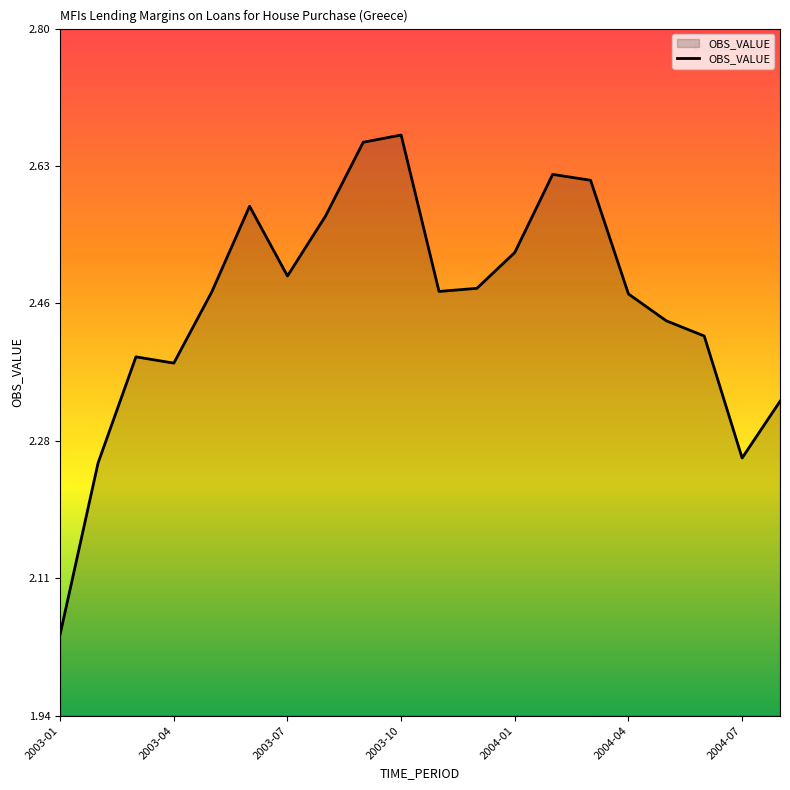

What is the difference between the maximum and minimum values?

0.6